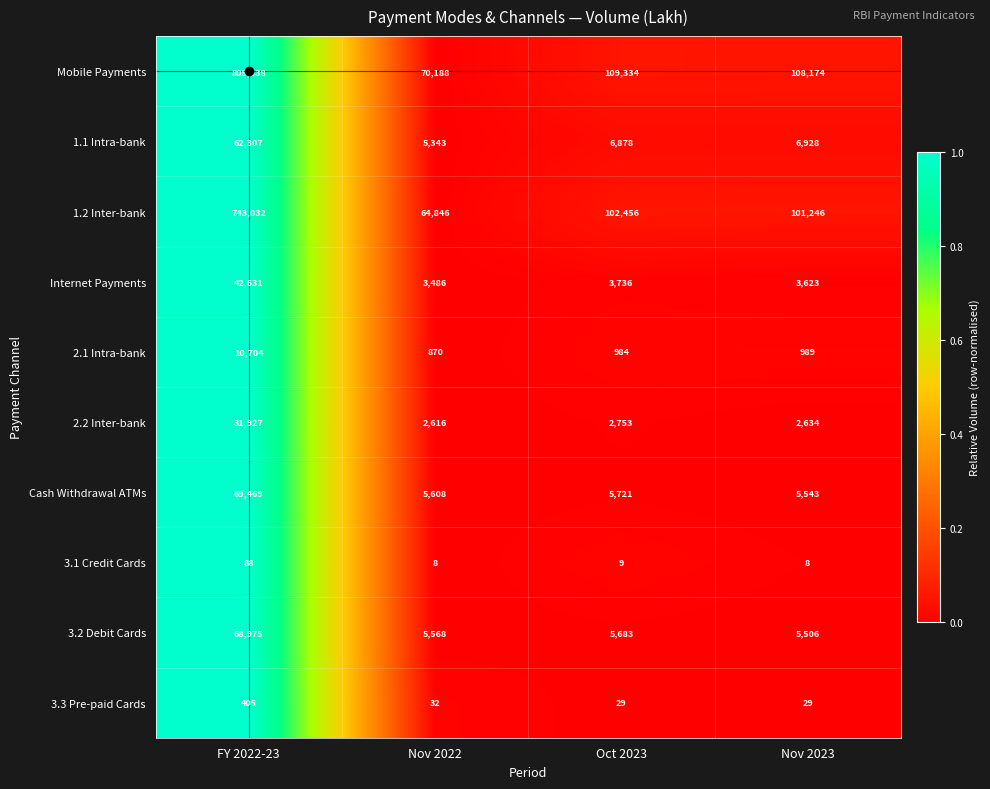

Which label corresponds to the largest value in the chart?

FY 2022-23